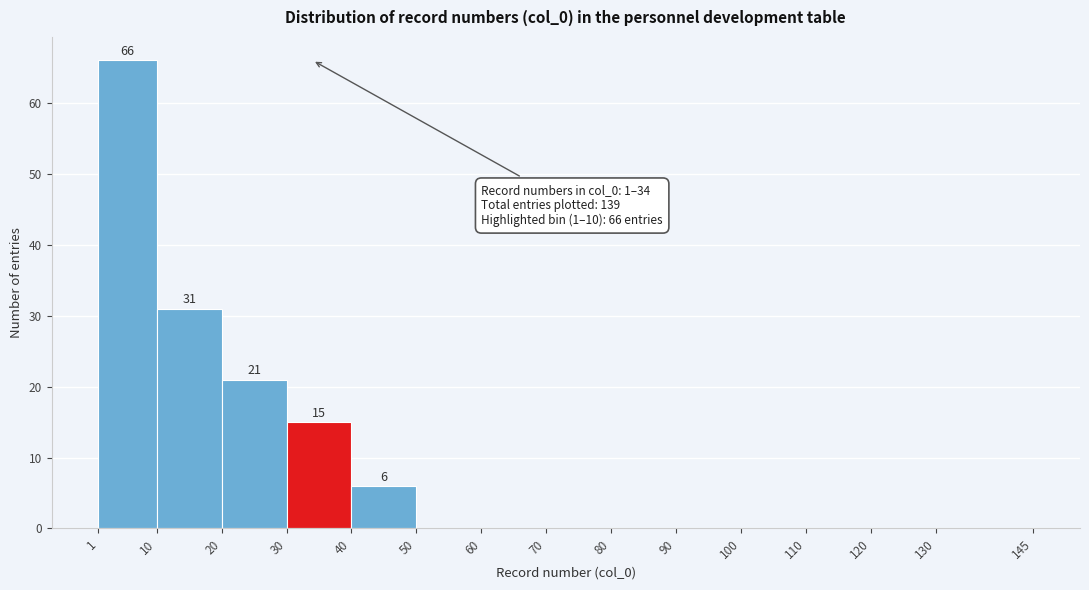

Which range on the x-axis has the tallest bar?

1 to 10